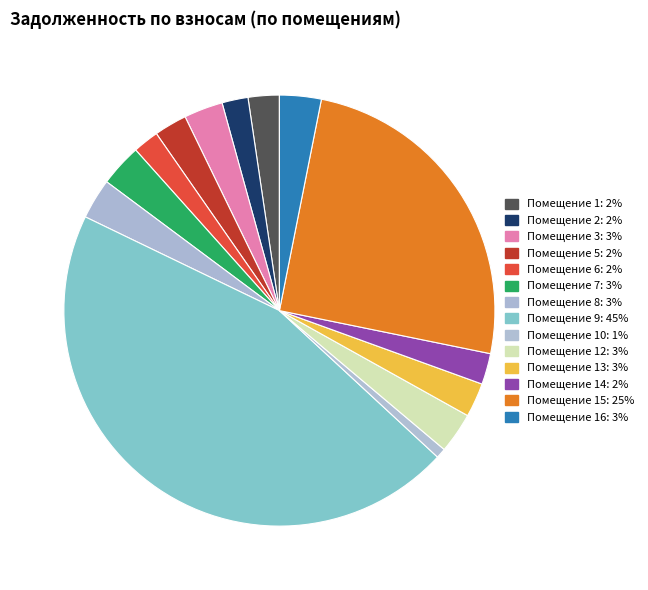

How many slices are in this pie chart?

14